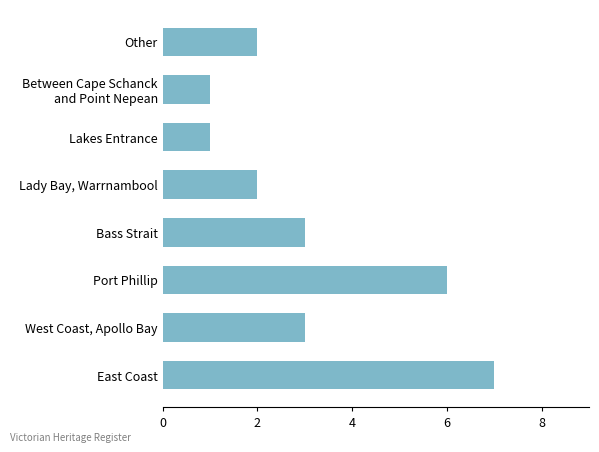

Approximately how many times larger is the value at Port Phillip compared to Lakes Entrance?

6.0